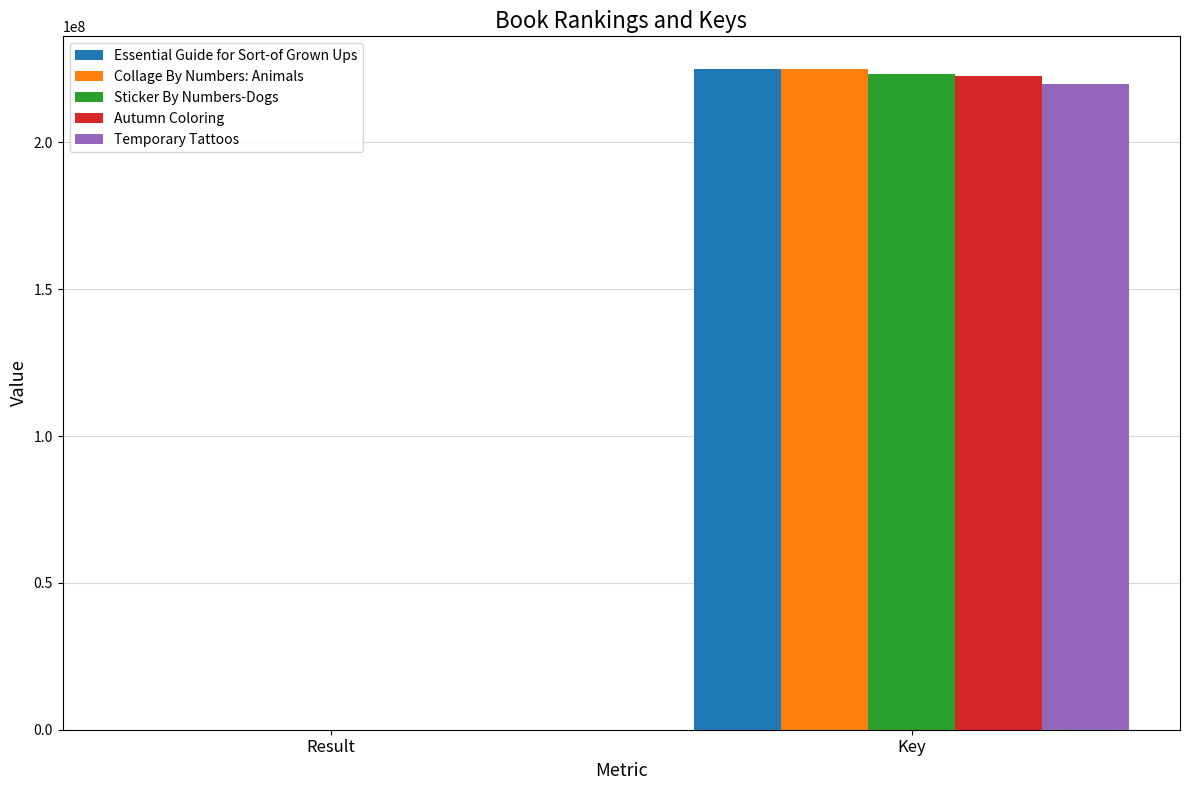

Reading right to left, what are all the values shown in this chart?

Essential Guide for Sort-of Grown Ups: 224837936	1
Collage By Numbers: Animals: 224829104	2
Sticker By Numbers-Dogs: 223300954	3
Autumn Coloring: 222495328	4
Temporary Tattoos: 219951459	5